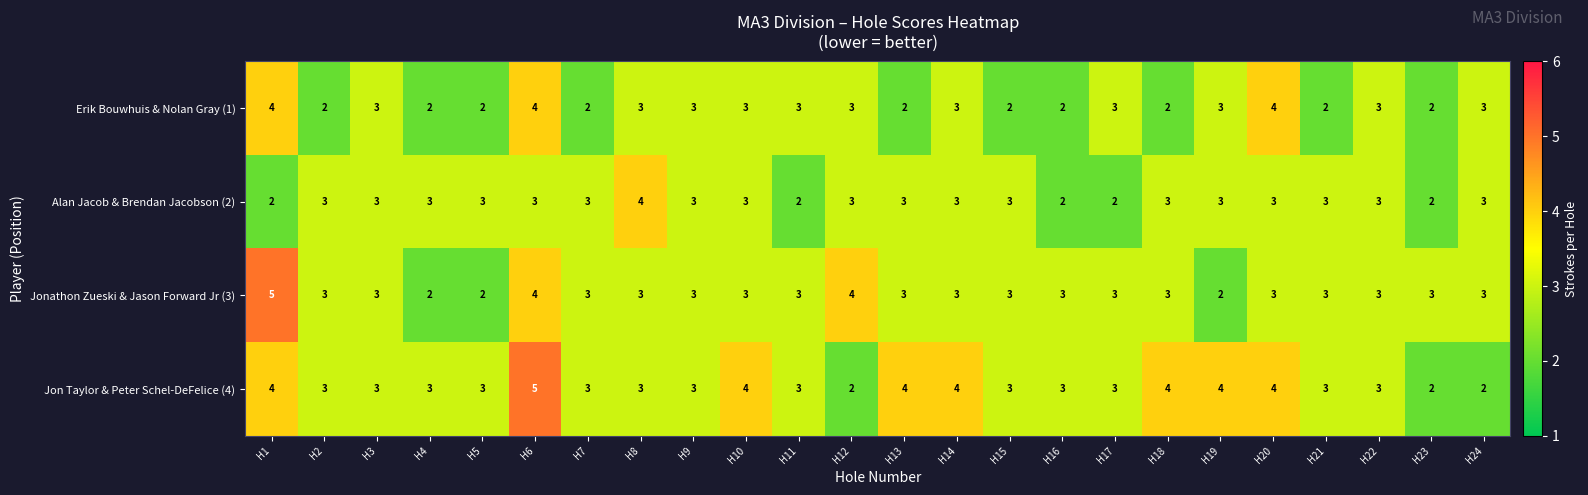

The value of Jon Taylor & Peter Schel-DeFelice (4) at H3 is 3. True or false?

True